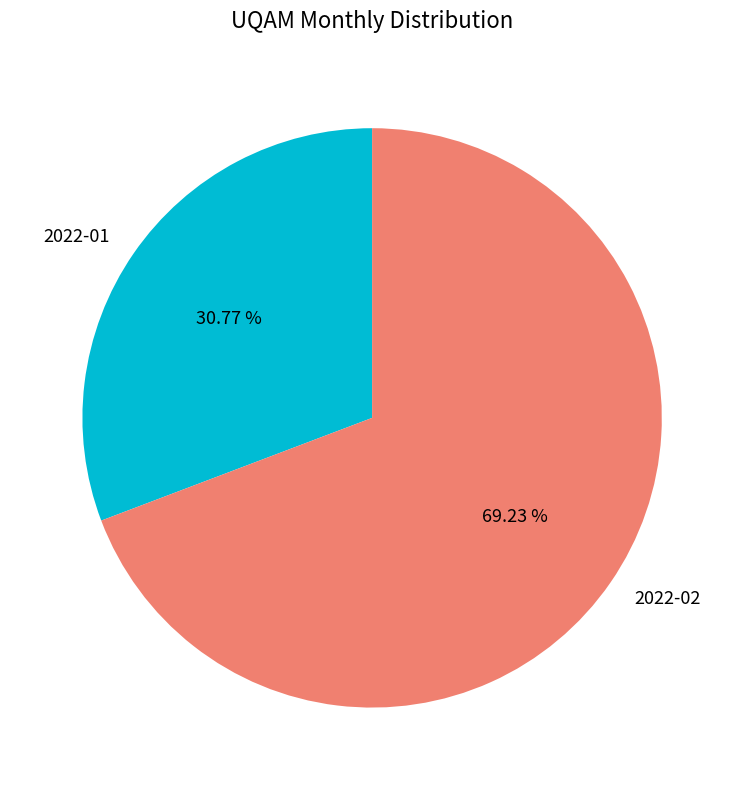

To the nearest percent, what is the difference between the 2022-01 and 2022-02 slice percentages?

38%